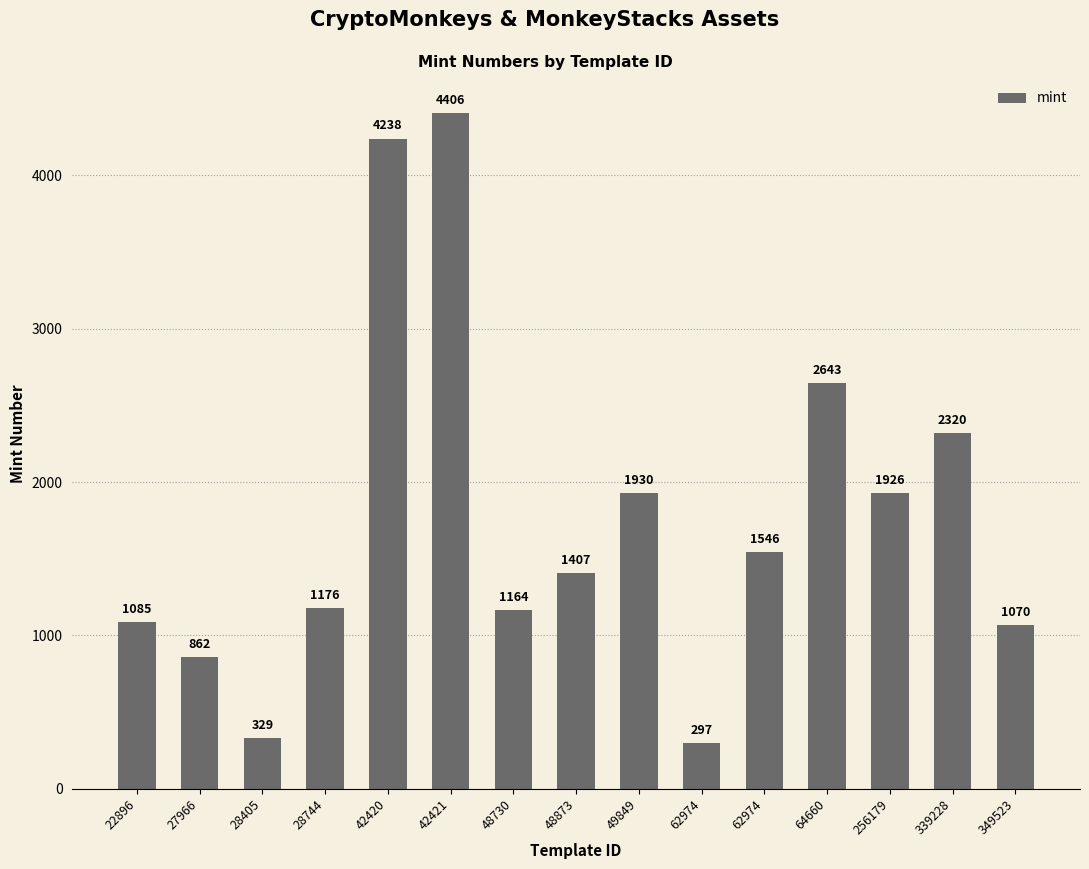

What is the minimum value shown in the chart?

297